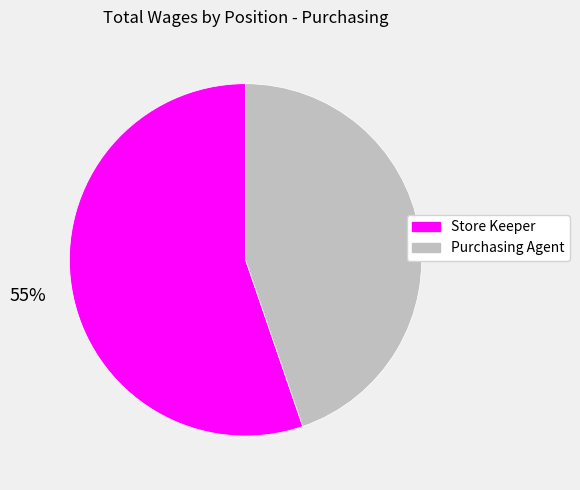

What is the ratio of the value at Store Keeper to the value at Purchasing Agent?

1.2